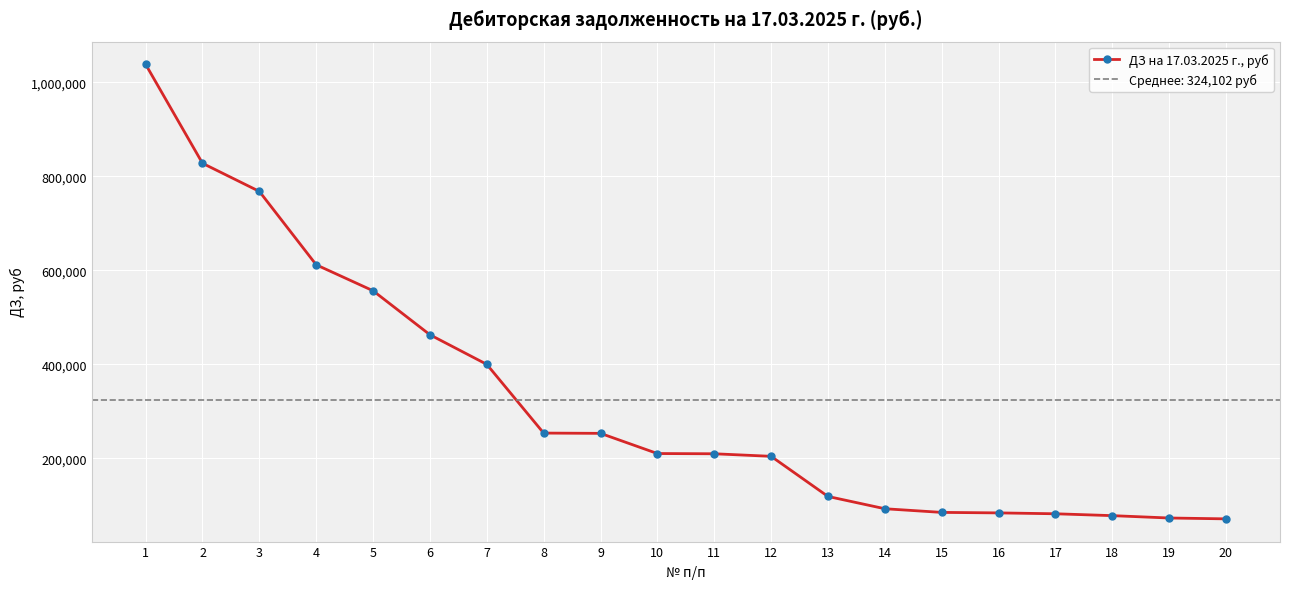

Which label corresponds to the smallest value in the chart?

20